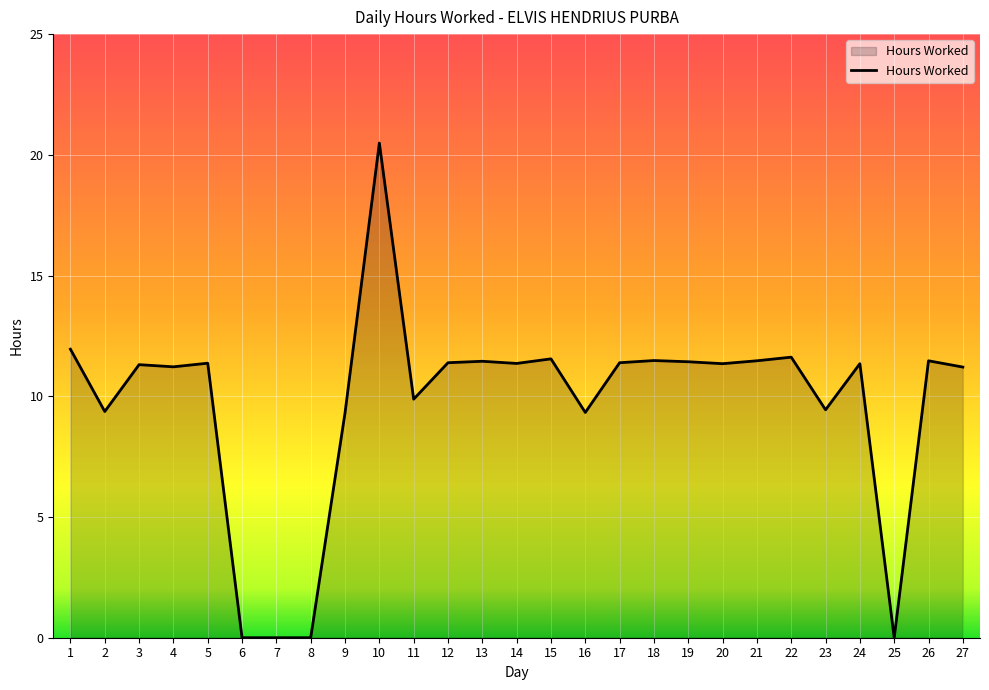

Read the value at 5.

11.4